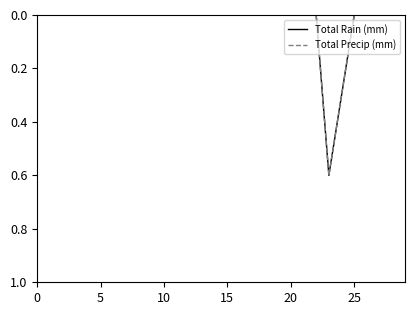

Is this an area chart (filled region under the line)?

No